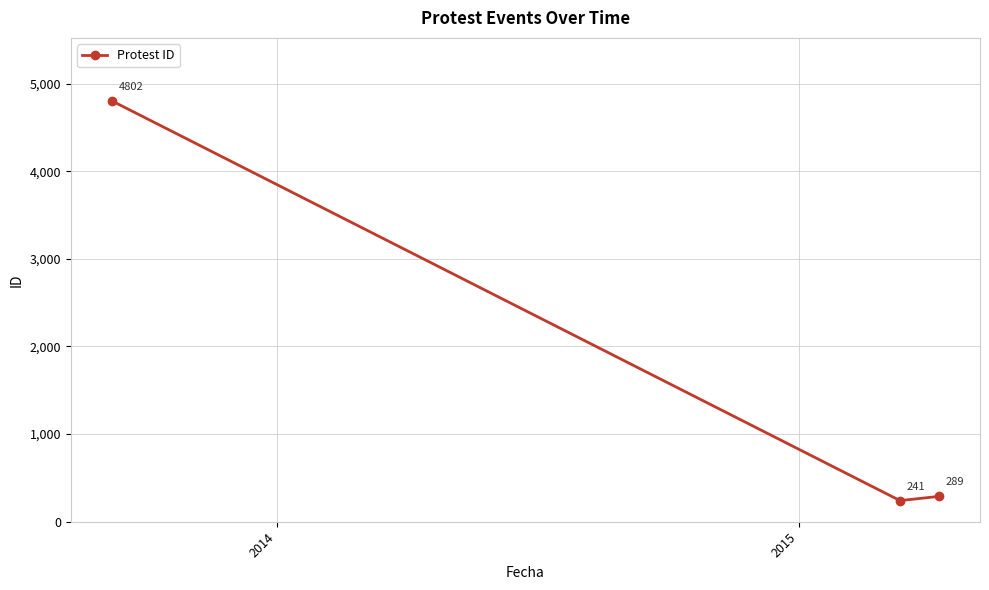

Reading right to left, extract all data points from this chart.

289	241	4802